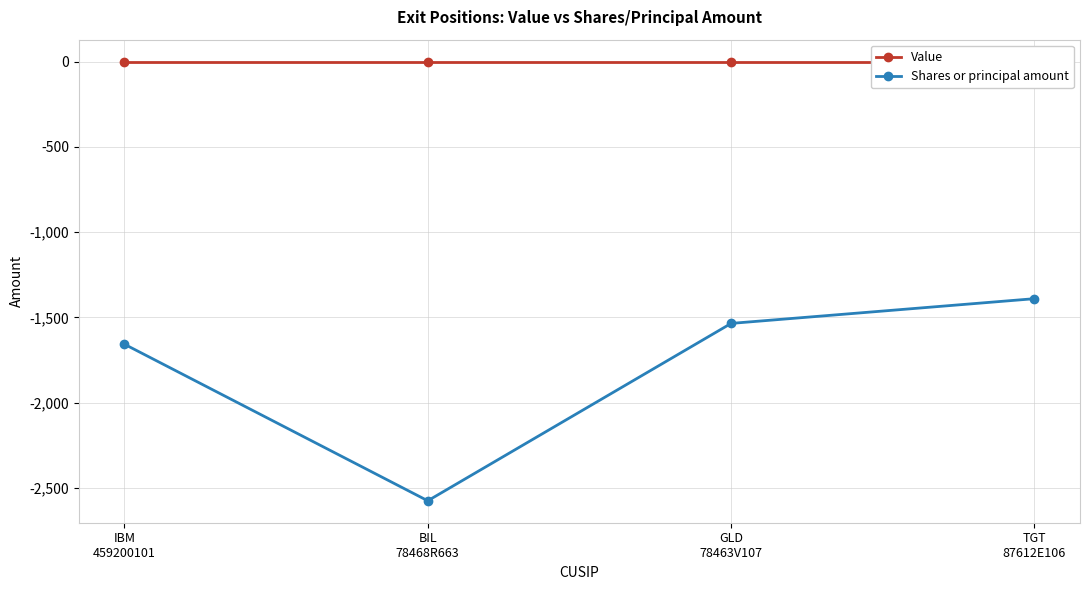

The Value series shows 0 at IBM
459200101. True or false?

True